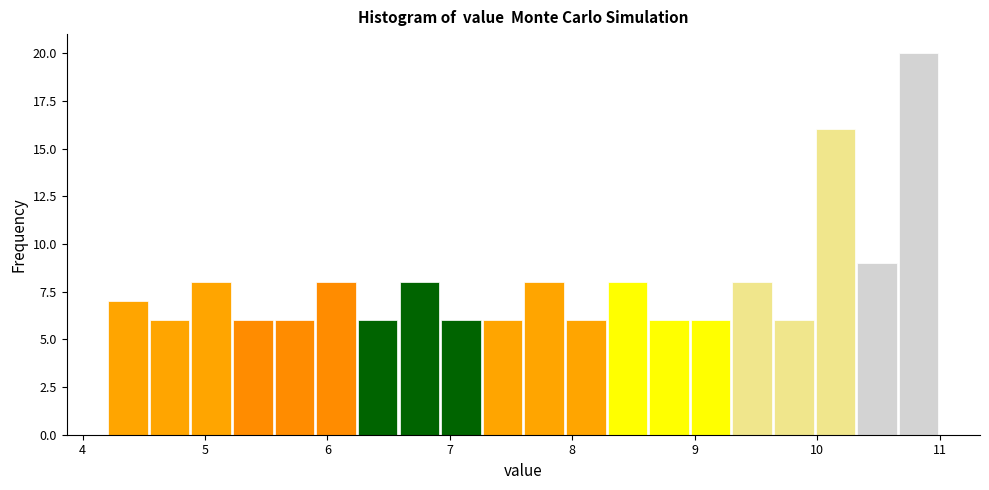

Read against the x-axis, roughly where is the centre of the tallest bar?

10.8